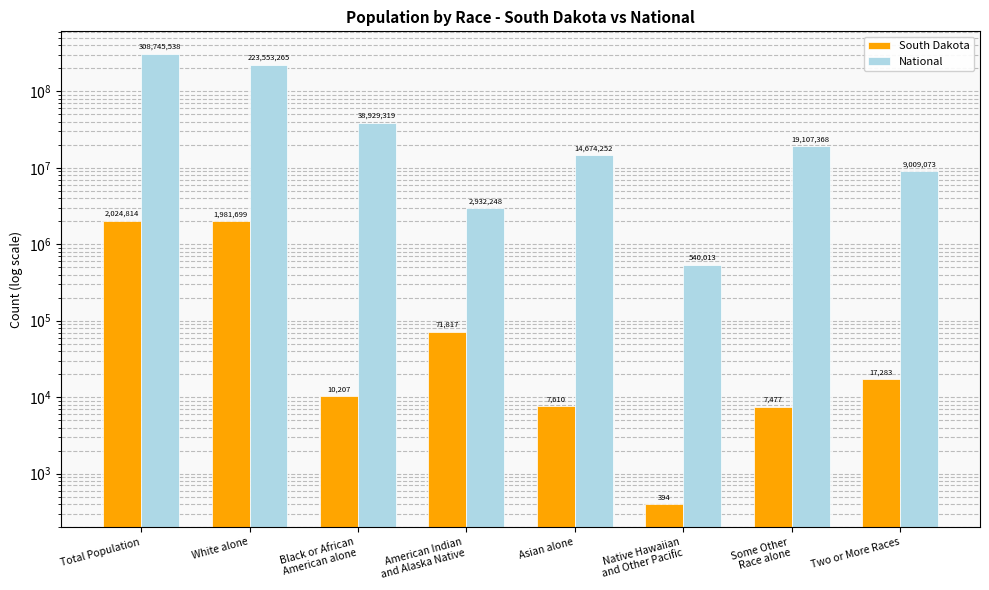

Is it true that South Dakota equals 29005 at Two or More Races?

False